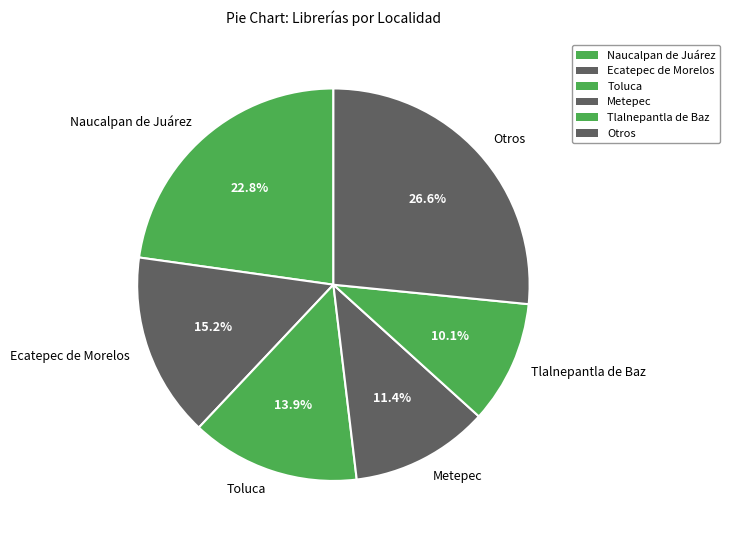

What percentage do Metepec and Ecatepec de Morelos together represent?

26.6%